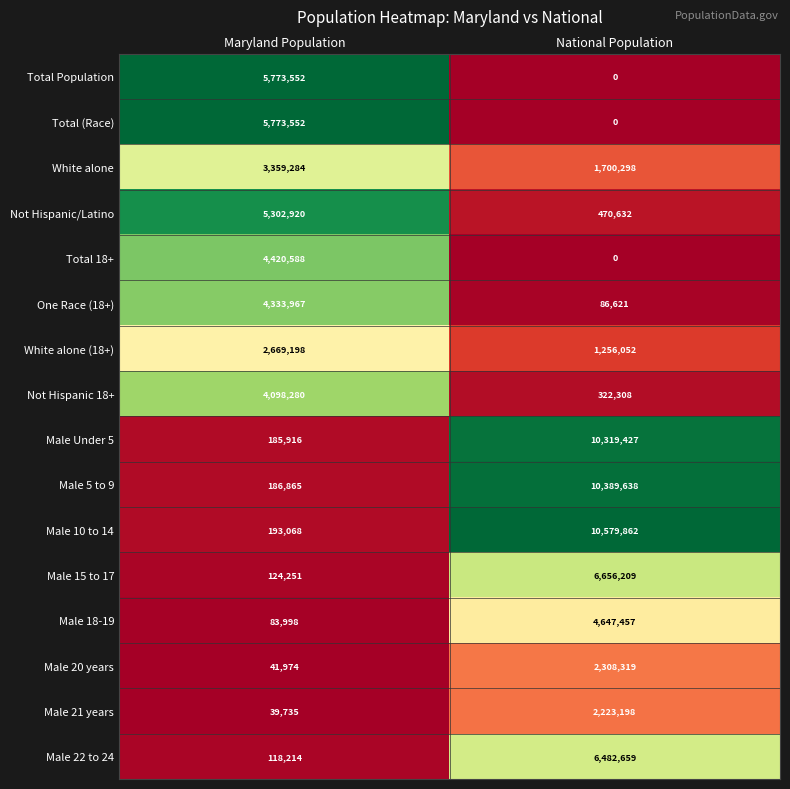

List the labels in order of Total 18+ value, largest first.

Maryland Population, National Population